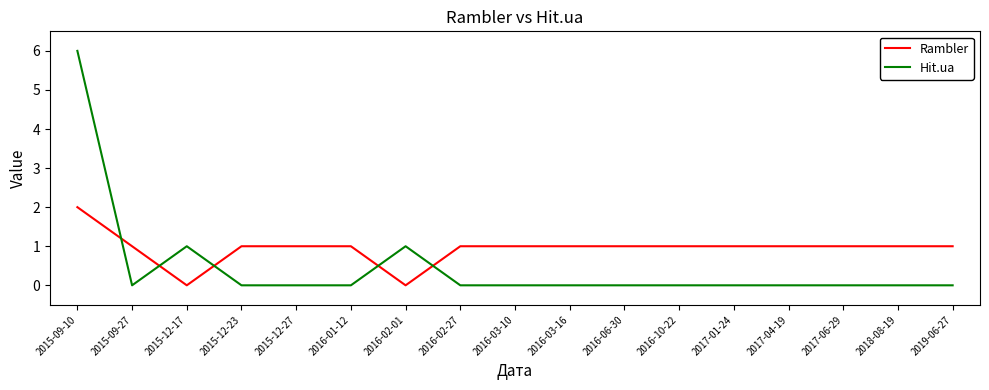

In Rambler, how many points are lower than both neighbors (excluding endpoints)?

2